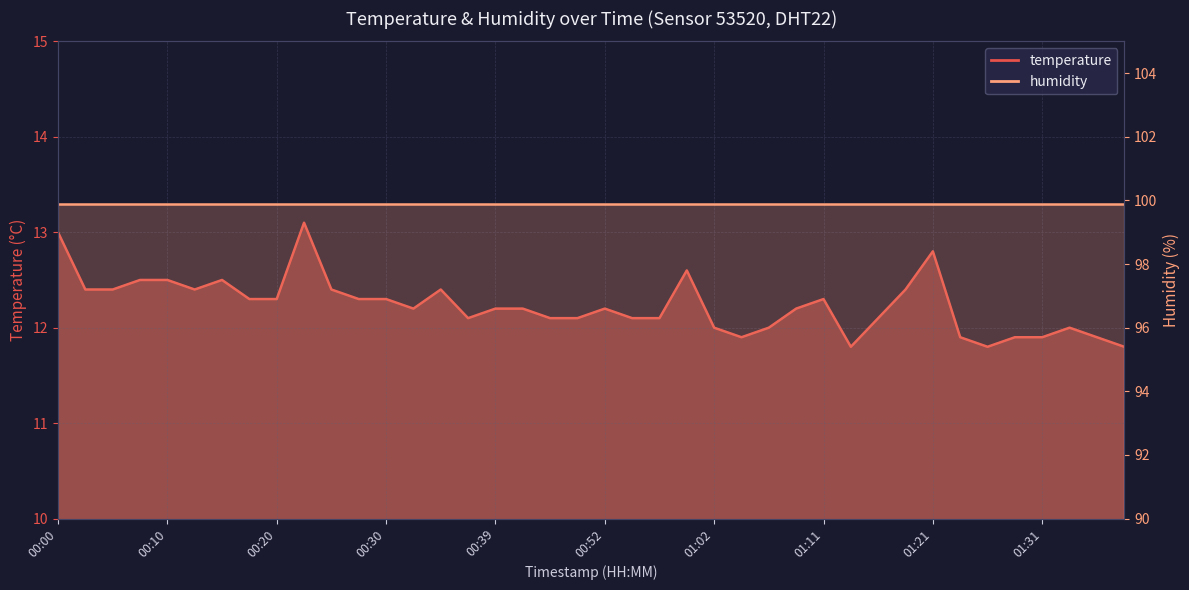

List the labels in order of value, largest first.

00:22, 00:00, 01:21, 00:59, 00:08, 00:10, 00:15, 00:03, 00:05, 00:13, 00:25, 00:35, 01:19, 00:17, 00:20, 00:27, 00:30, 01:11, 00:32, 00:39, 00:42, 00:52, 01:09, 00:37, 00:44, 00:49, 00:54, 00:57, 01:16, 01:02, 01:07, 01:33, 01:04, 01:24, 01:29, 01:31, 01:36, 01:14, 01:26, 01:38